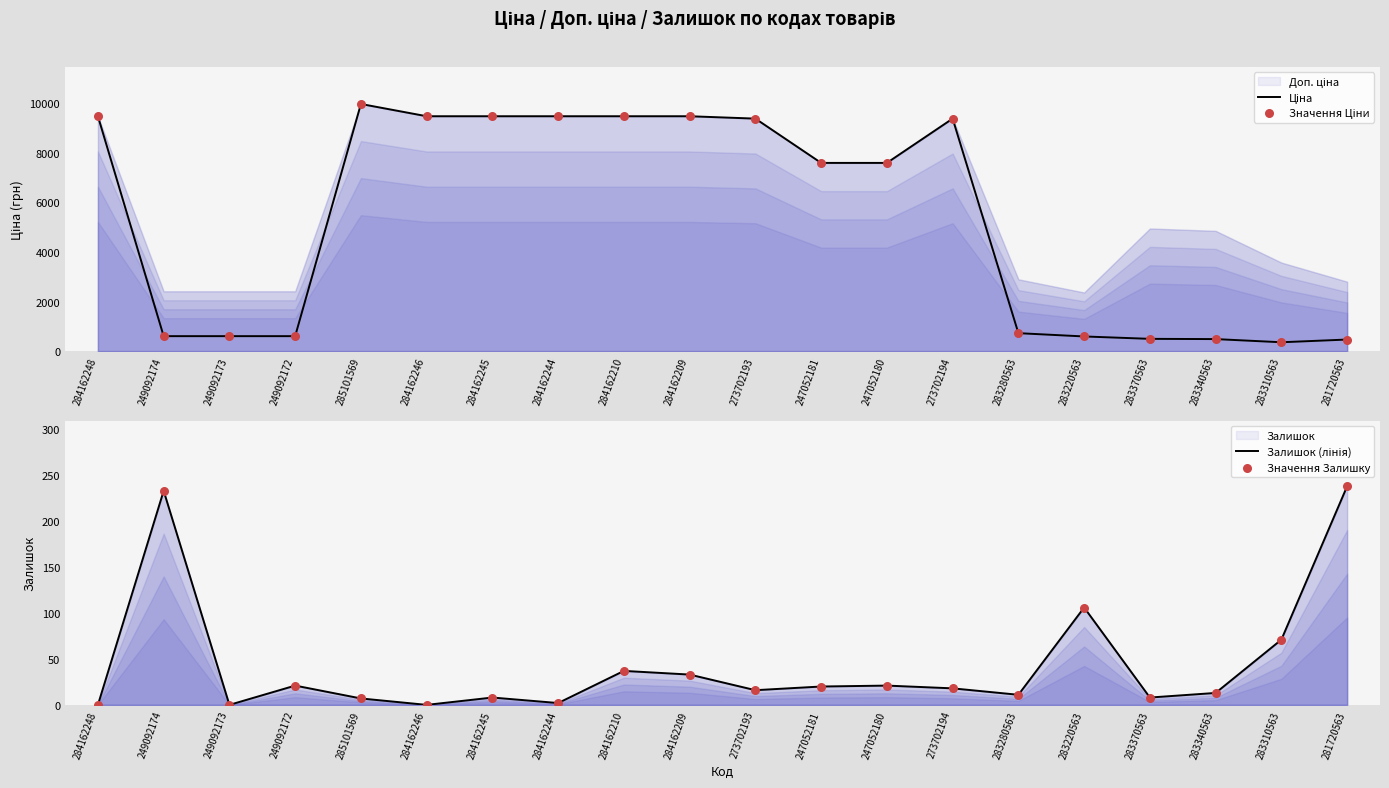

At which category is the sum across all series the highest?

285101569